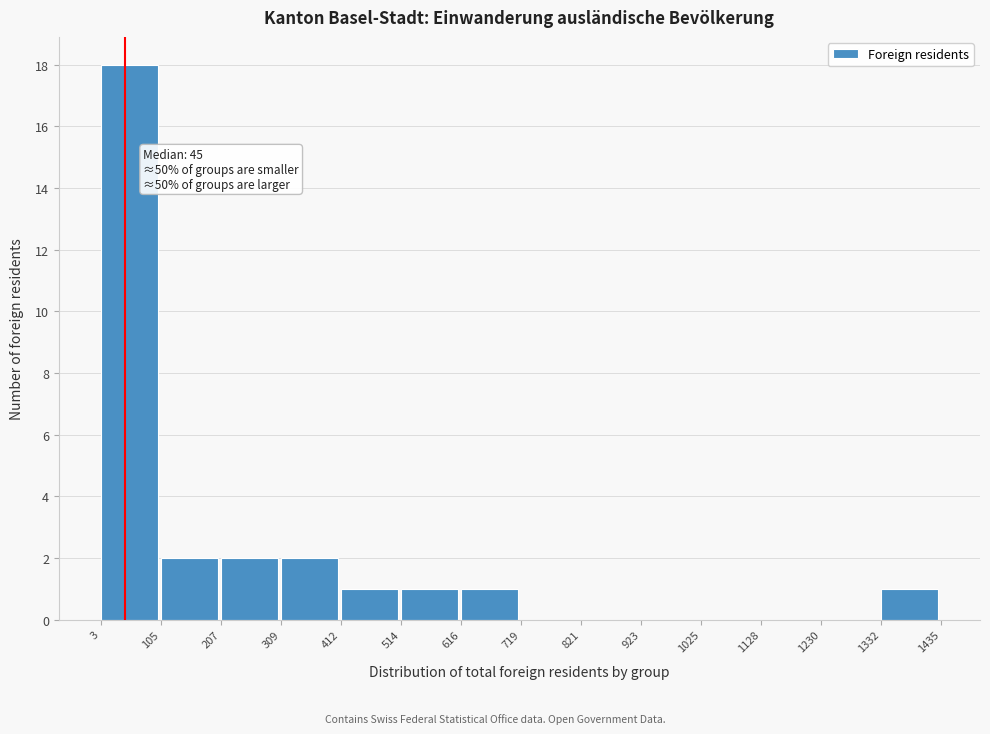

Over which range of the x-axis is the bar tallest?

3 to 105